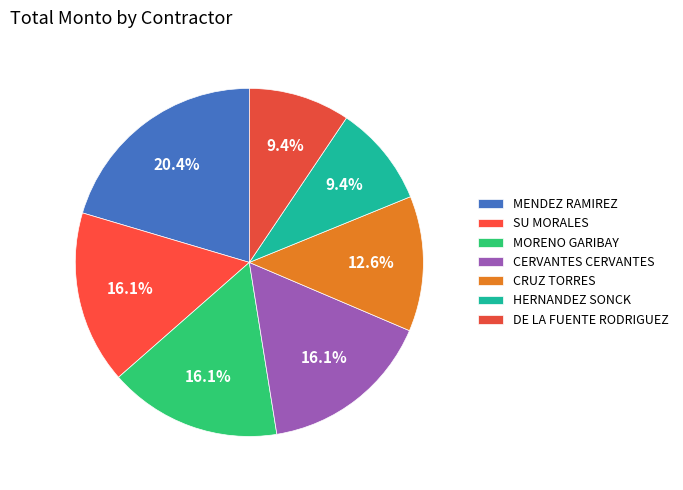

Does any single category account for the majority?

No